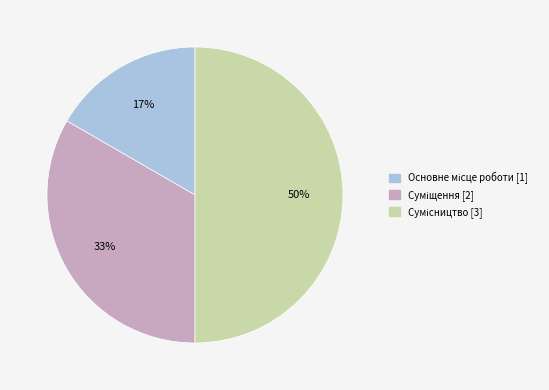

To the nearest percent, what is the average slice percentage?

33%